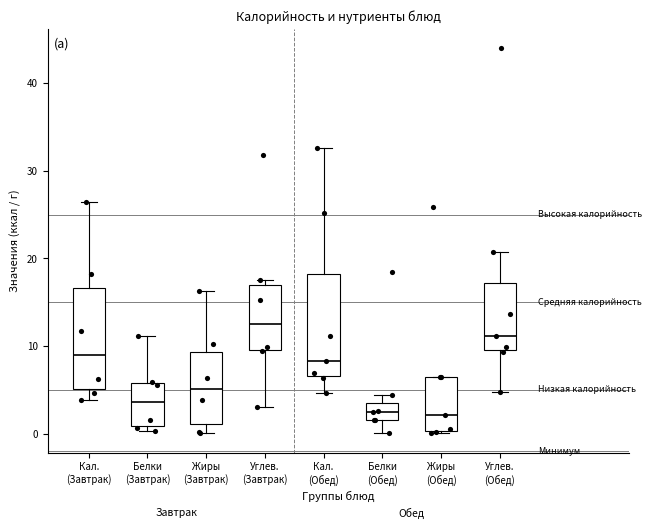

Where is the lower edge of the box for Углев. (Обед) on the y-axis? The values are not printed on the chart, so give them approximately, as read against the axis.

10